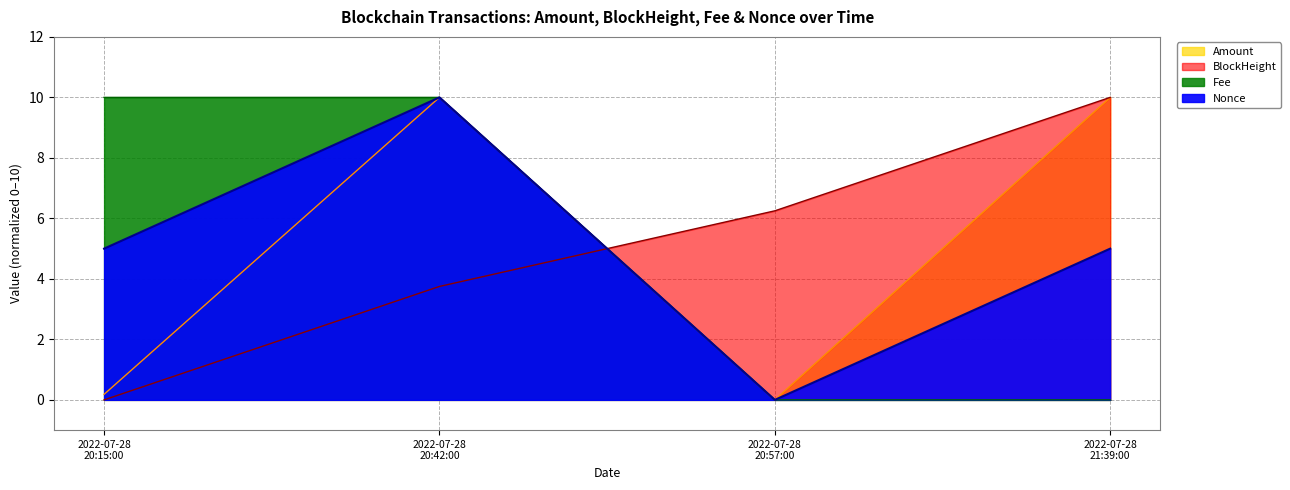

At which label does Nonce first exceed 5?

2022-07-28 20:42:00